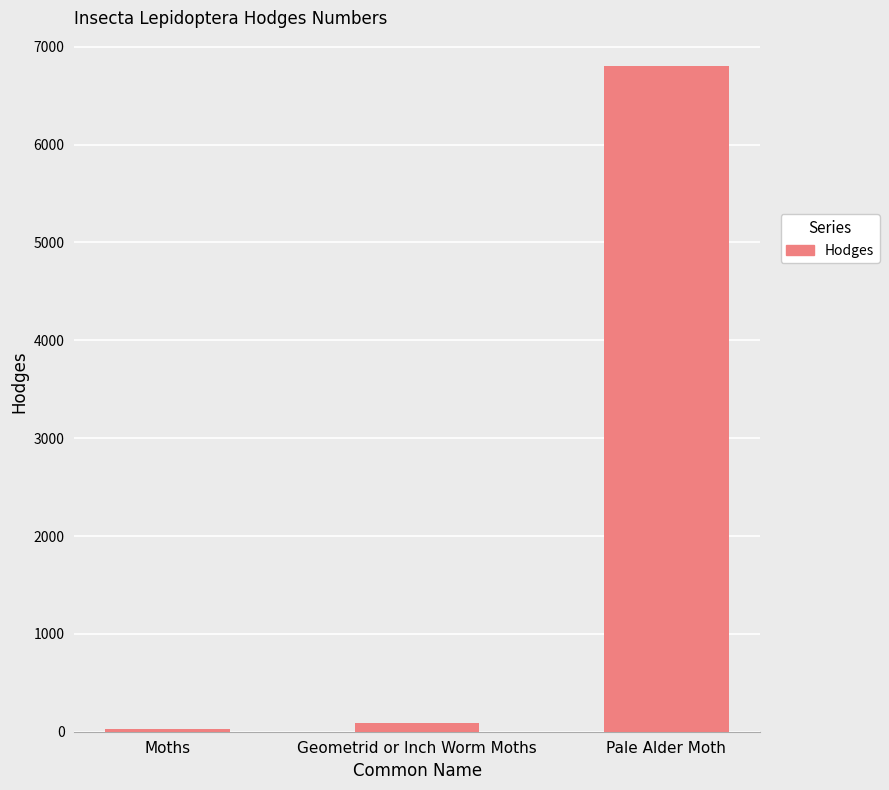

What is the minimum value shown in the chart?

29.0